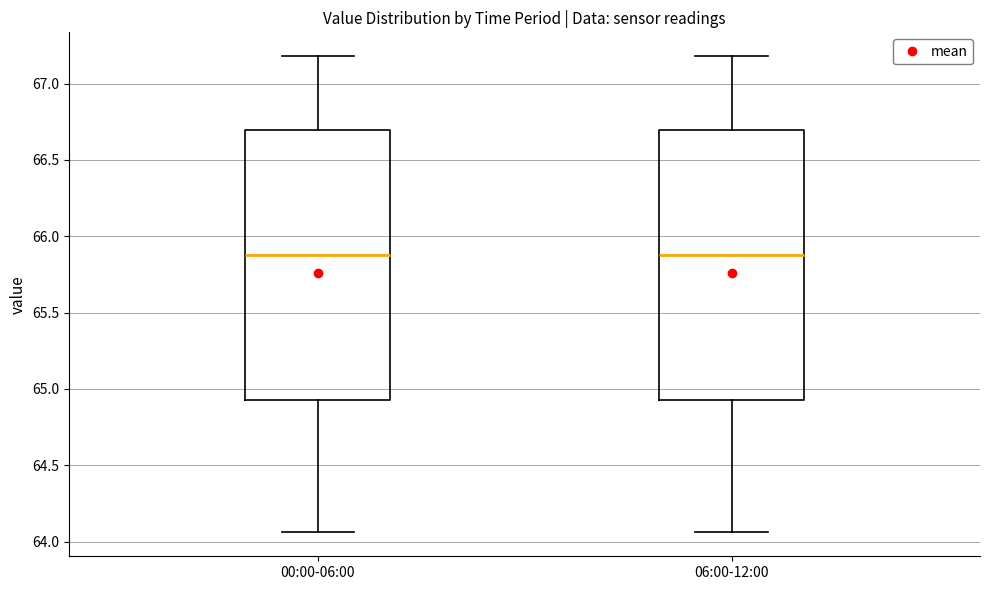

Reading left to right, read every box against the y-axis: the position of its median line, the range the box covers, and the ends of its whiskers. The values are not printed on the chart, so give them approximately, as read against the axis.

00:00-06:00: median 65.90, box 64.95 to 66.70, whiskers 64.05 to 67.20
06:00-12:00: median 65.90, box 64.95 to 66.70, whiskers 64.05 to 67.20